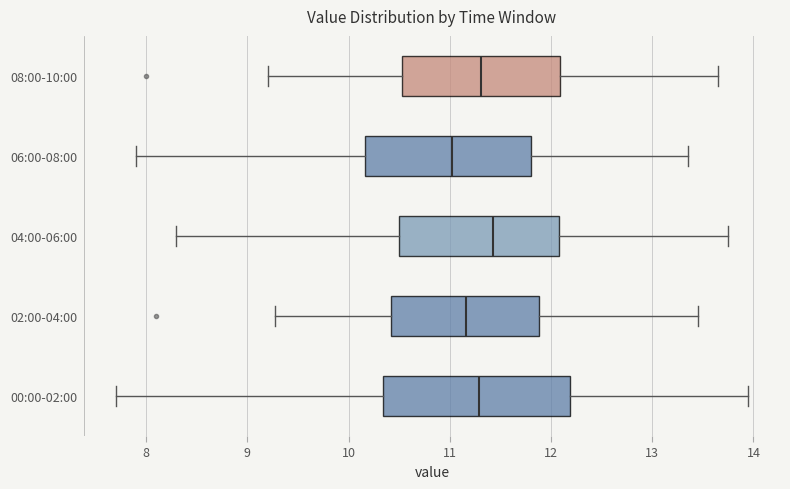

Reading bottom to top, transcribe this box plot: for each box, give where its median line is, the range the box spans, and where its two whiskers end, as read against the x-axis. The values are not printed on the chart, so give them approximately, as read against the axis.

00:00-02:00: median 11.3, box 10.3 to 12.2, whiskers 7.7 to 14.0
02:00-04:00: median 11.2, box 10.4 to 11.9, whiskers 9.3 to 13.5
04:00-06:00: median 11.4, box 10.5 to 12.1, whiskers 8.3 to 13.8
06:00-08:00: median 11.0, box 10.2 to 11.8, whiskers 7.9 to 13.4
08:00-10:00: median 11.3, box 10.5 to 12.1, whiskers 9.2 to 13.7